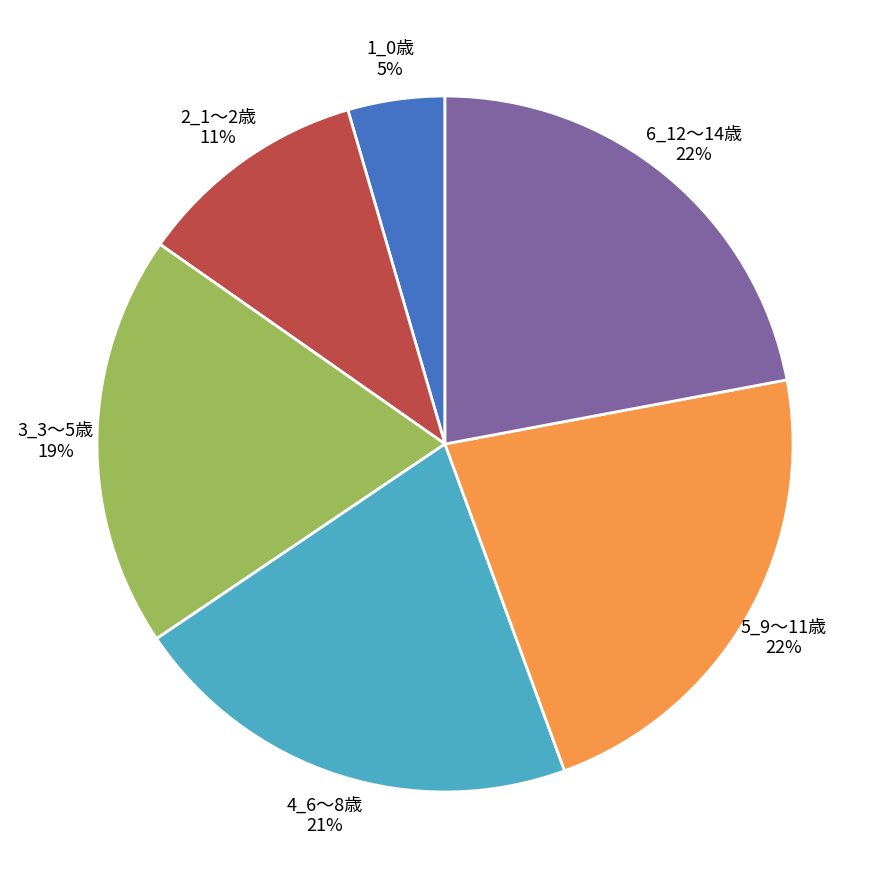

Which slice is the smallest?

1_0歳